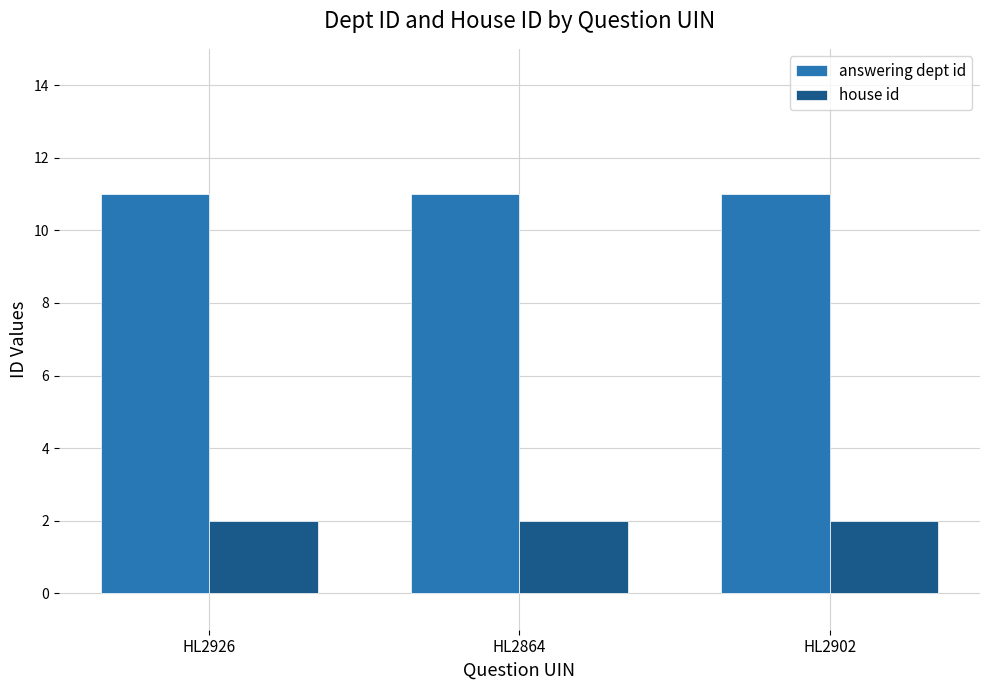

What is the label of the 3rd bar from the right?

HL2926